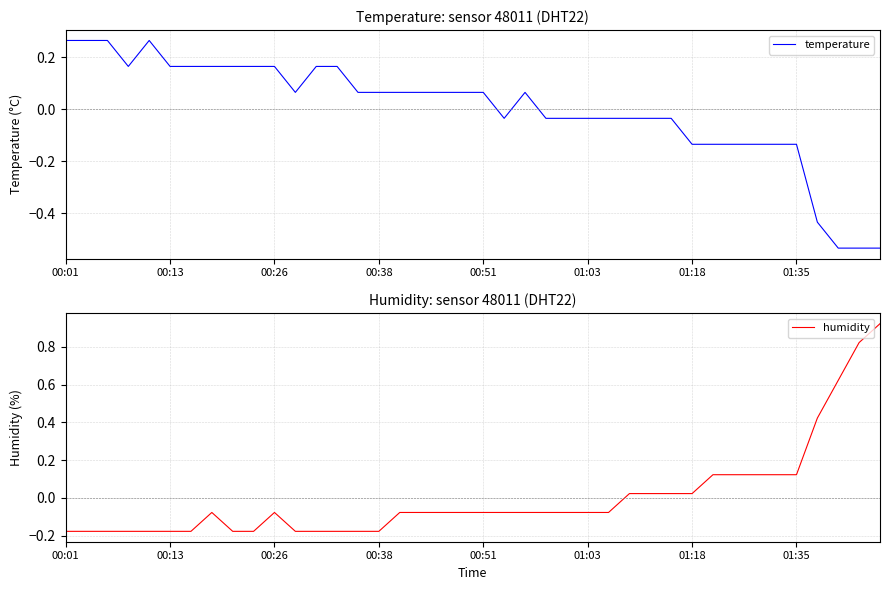

At which label does temperature first exceed 0?

00:01